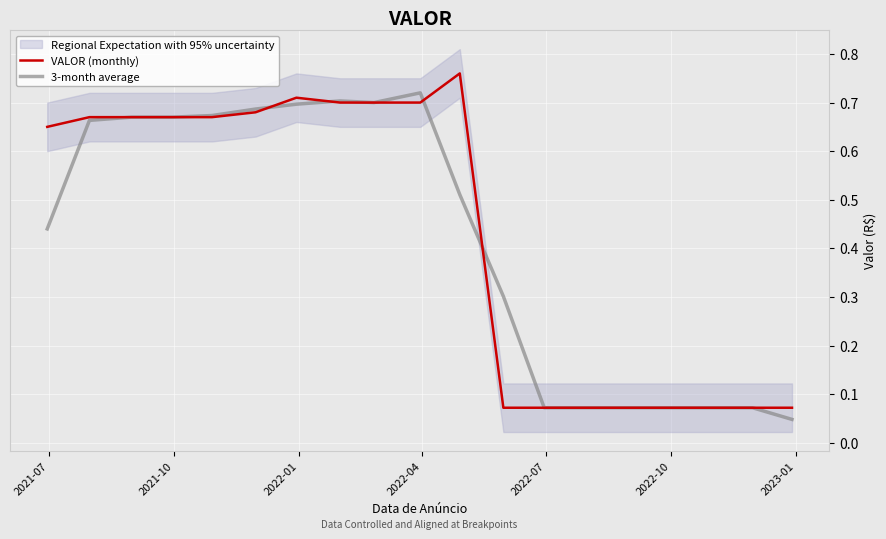

Is this an area chart (filled region under the line)?

No